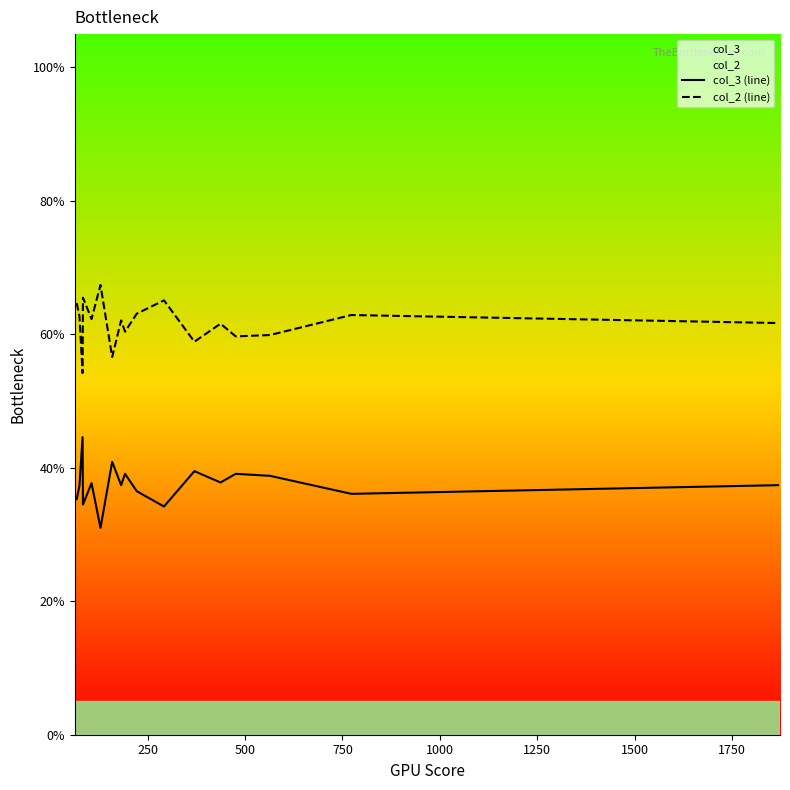

How many lines are shown in the chart?

2